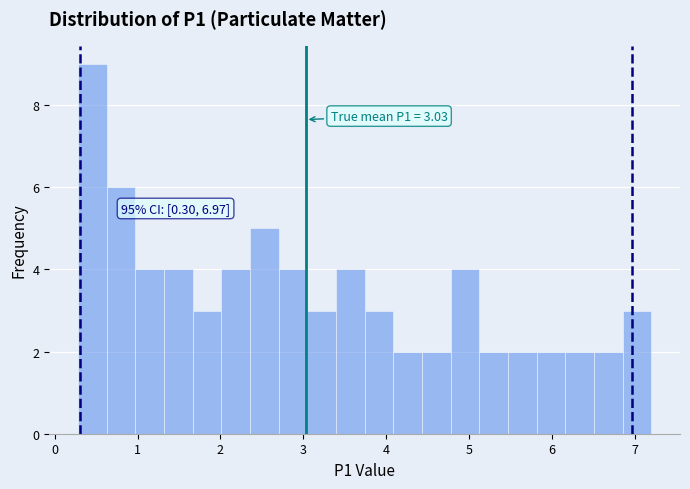

Around what value on the x-axis is the tallest bar? Give the approximate position of its centre, as read against the axis.

0.5